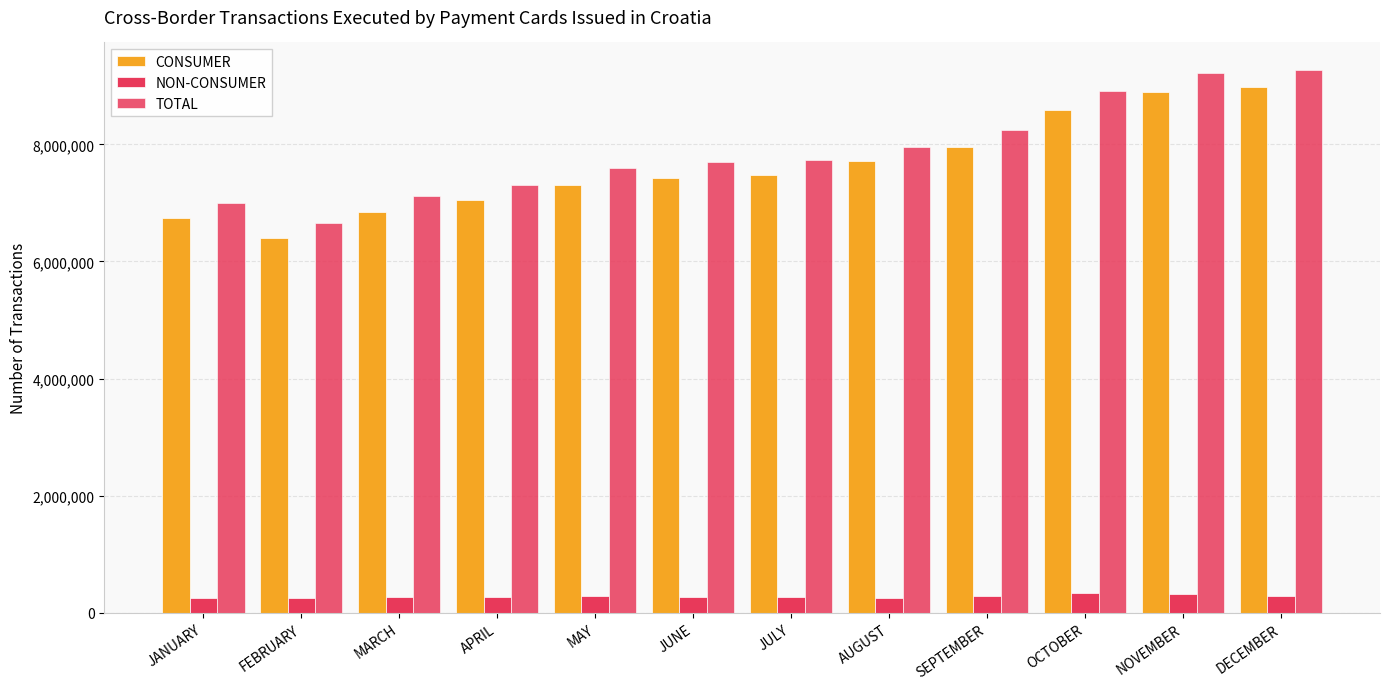

How many bars are there in each group?

3